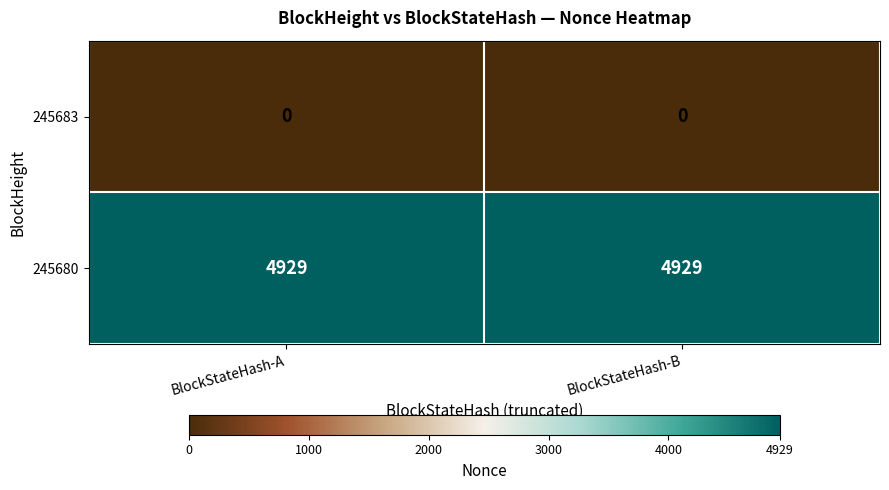

What value does the 245680 series have at BlockStateHash-B?

4929